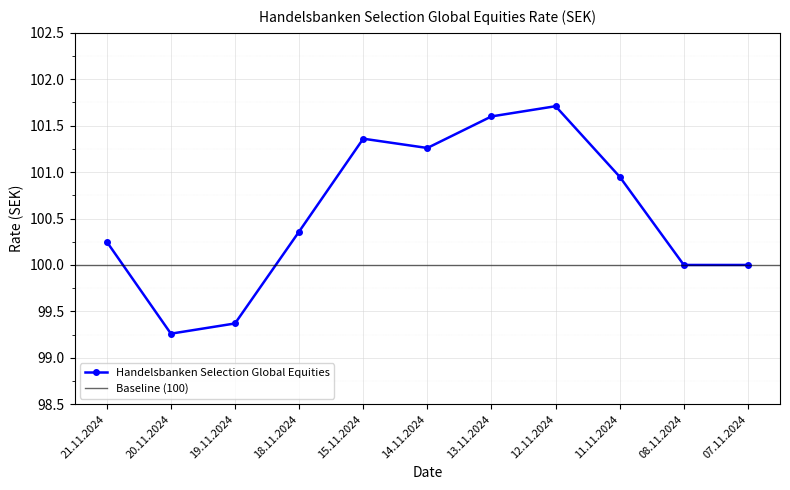

What is the difference between the maximum and second lowest values?

2.3